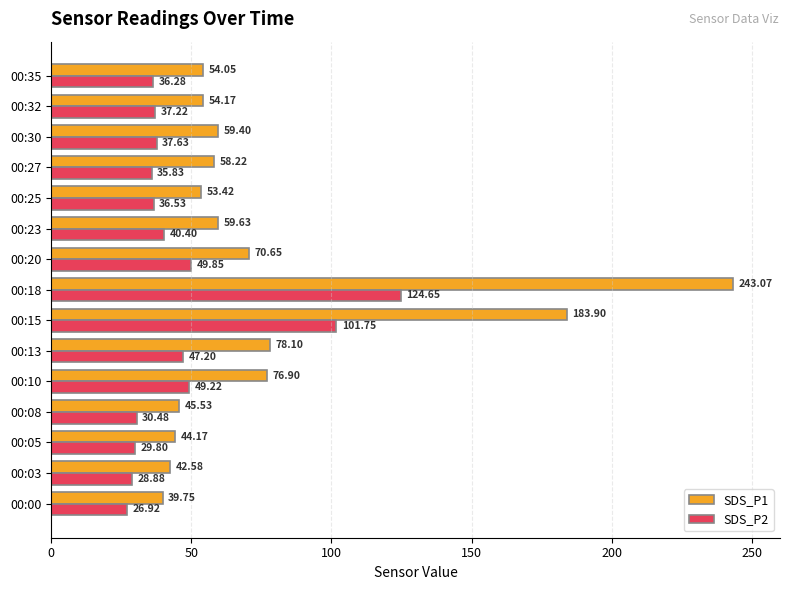

At which category is the sum across all series the highest?

00:18